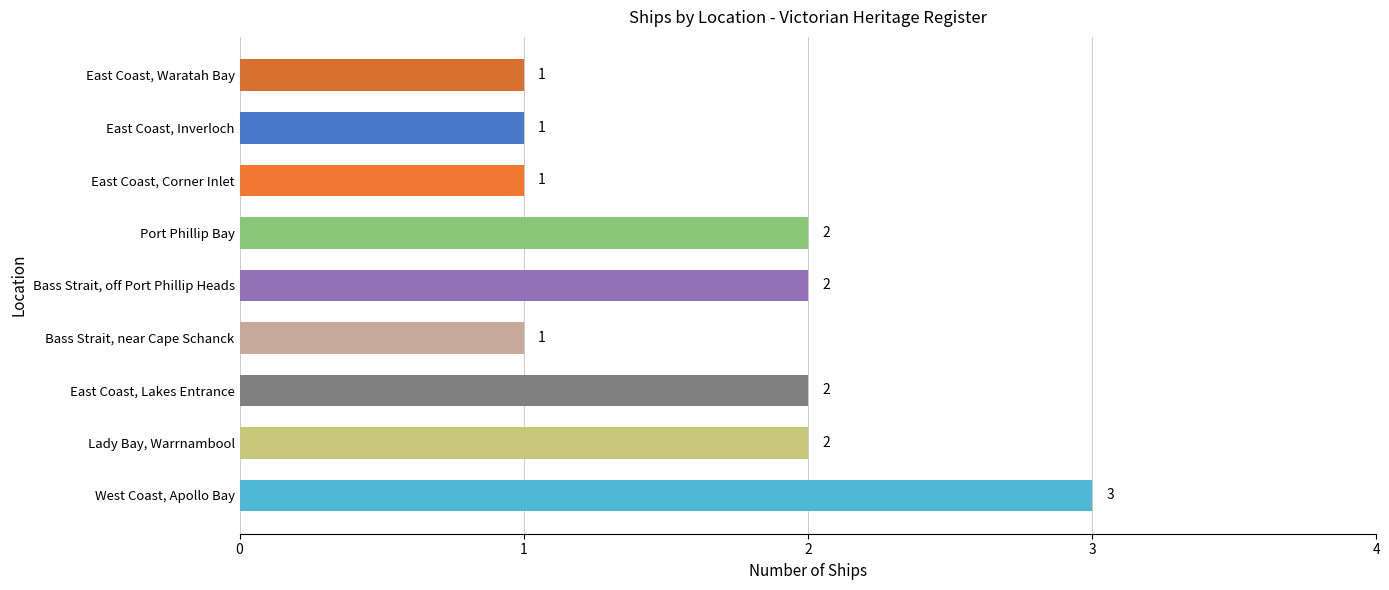

How many values are between 1 and 2?

8